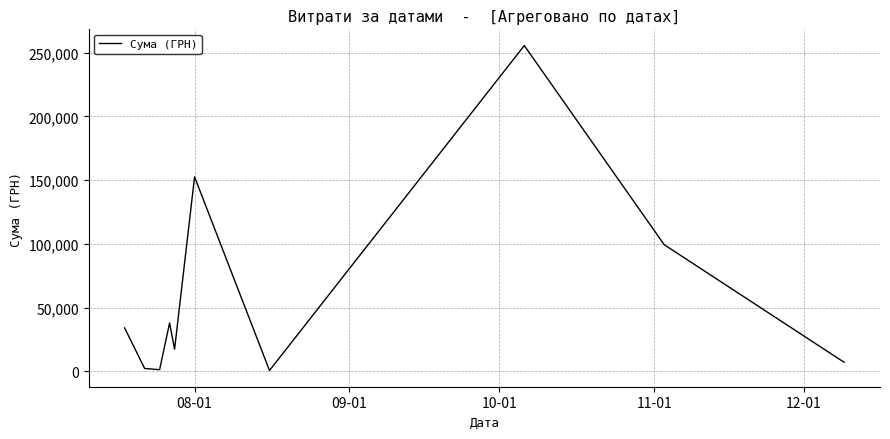

What is the difference between the maximum and minimum values?

254950.2